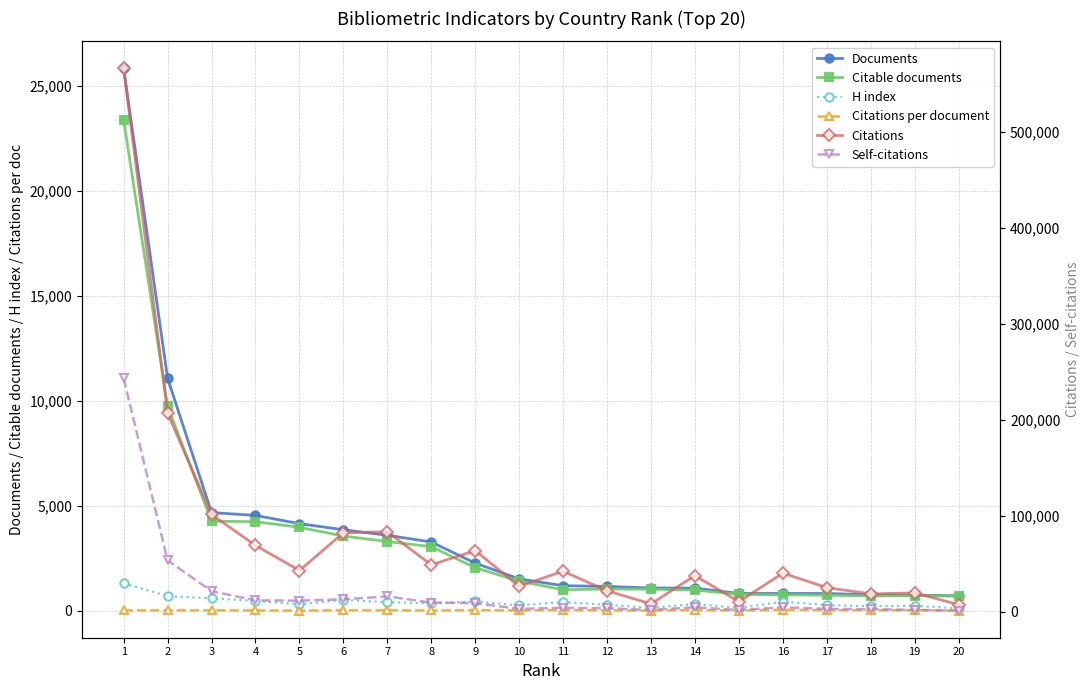

How many lines are shown in the chart?

6